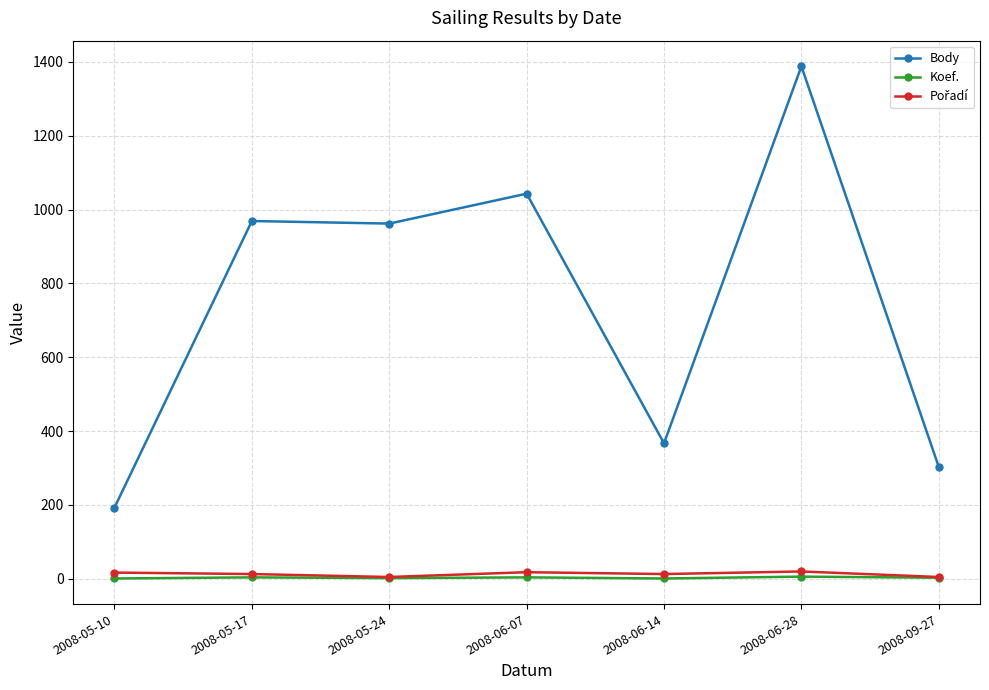

The value of Body at 2008-06-07 is 1527. True or false?

False